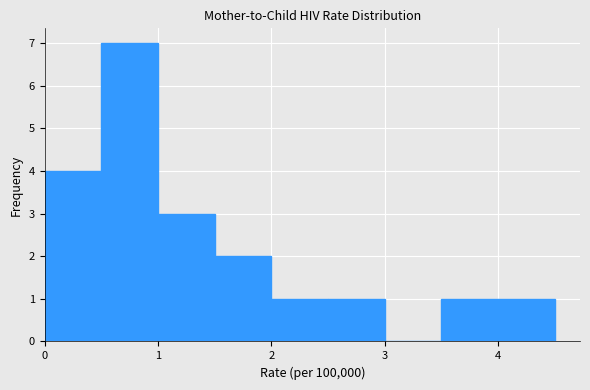

Reading left to right, list every bar in this chart as the range it spans on the x-axis followed by its height. The values are not printed on the chart, so give them approximately, as read against the axis.

0.0 to 0.5: 4
0.5 to 1.0: 7
1.0 to 1.5: 3
1.5 to 2.0: 2
2.0 to 2.5: 1
2.5 to 3.0: 1
3.0 to 3.5: 0
3.5 to 4.0: 1
4.0 to 4.5: 1